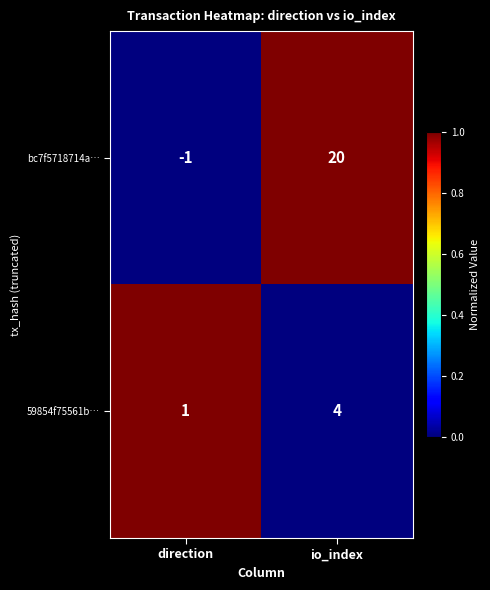

Reading left to right, list all the values displayed in this chart.

bc7f5718714a…: direction=-1	io_index=20
59854f75561b…: direction=1	io_index=4